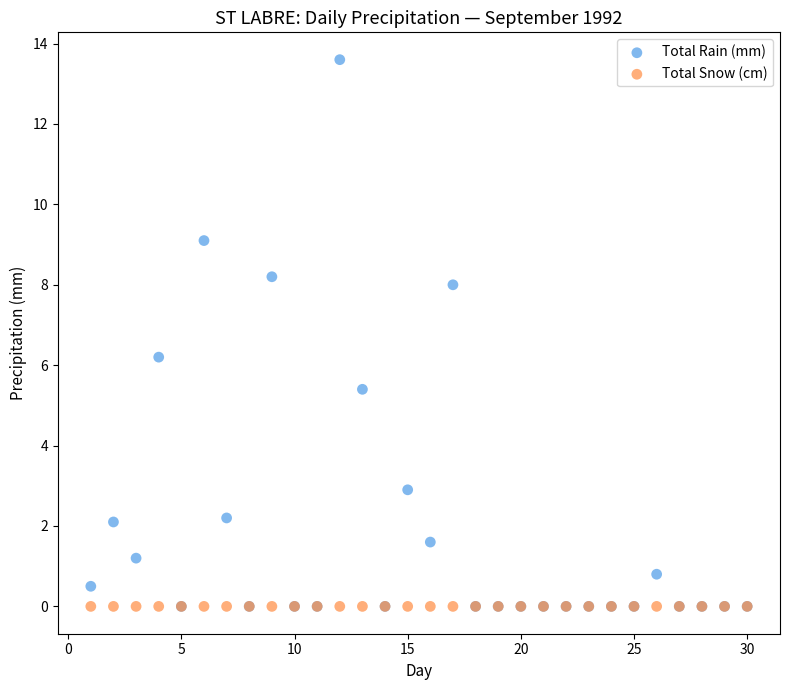

Across all series, what Y value is closest to 6?

6.2